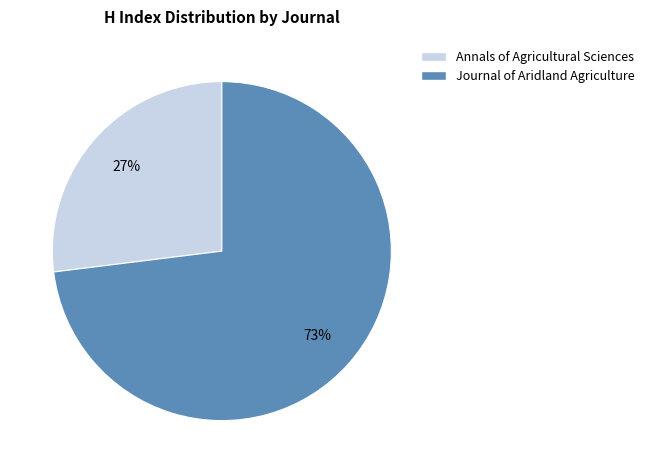

Which slice is the smallest?

Annals of Agricultural Sciences